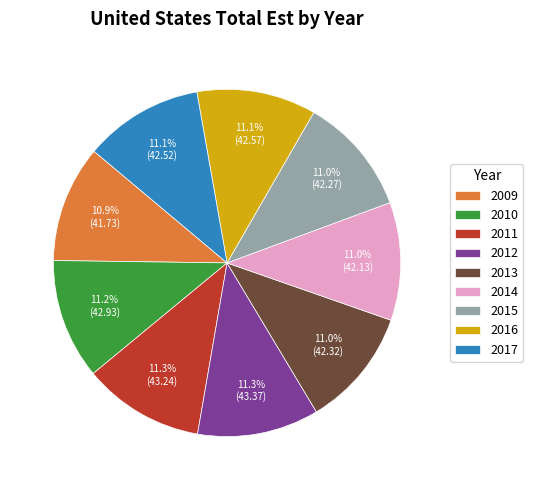

Does 2016 represent more than half of the total?

No